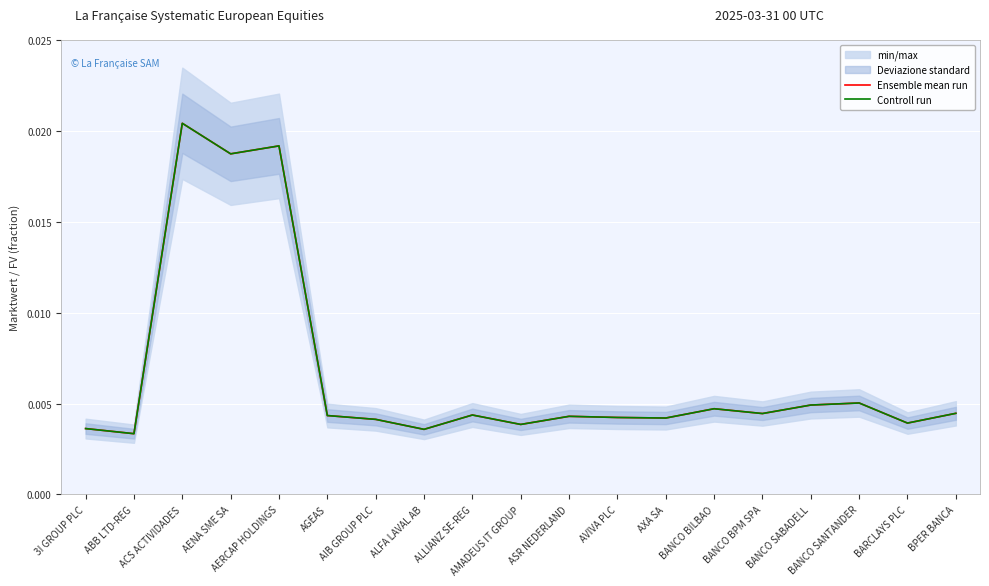

At which category does the chart reach its minimum across all series?

ABB LTD-REG